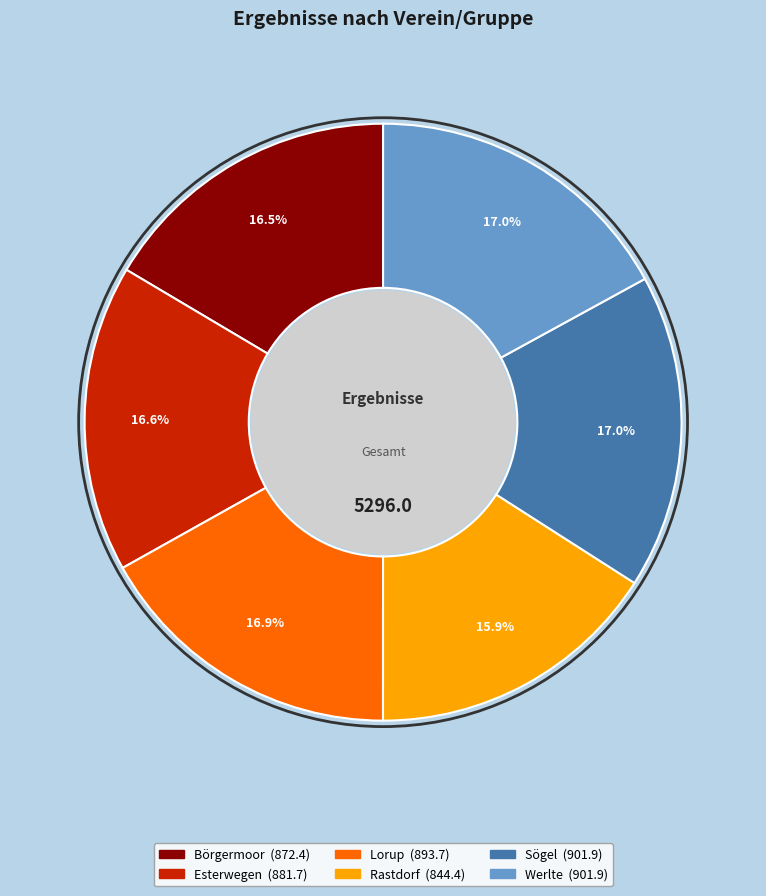

Which has a higher value, Rastdorf or Esterwegen?

Esterwegen